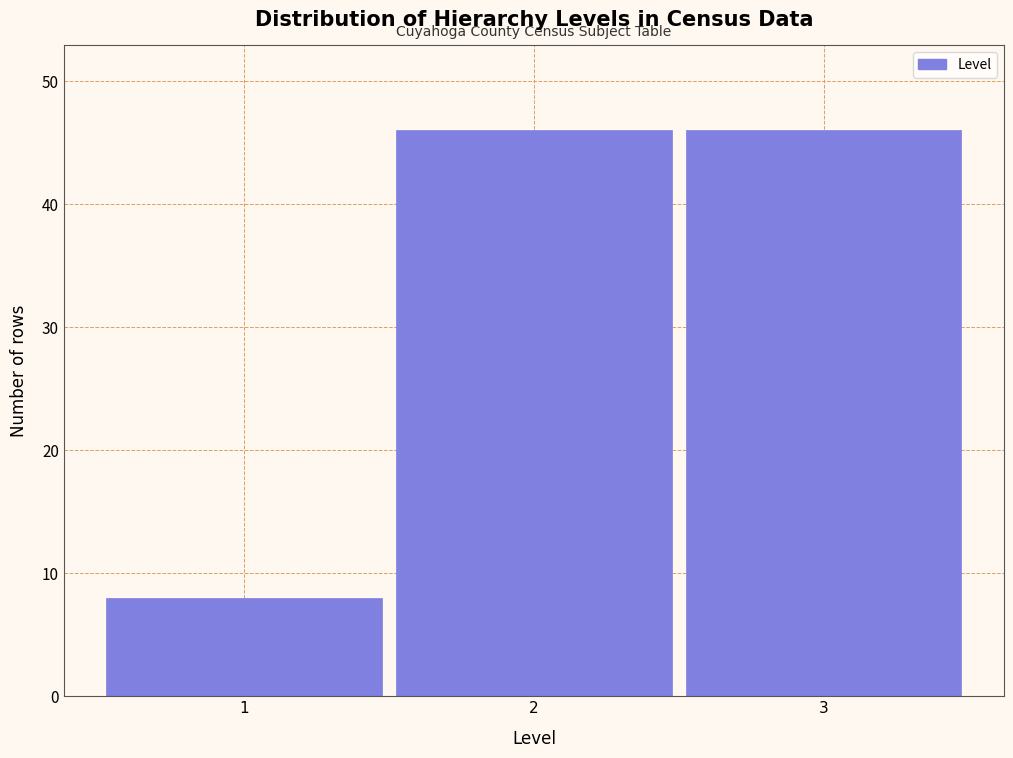

Reading right to left, transcribe all the data shown in this chart.

3=46	2=46	1=8